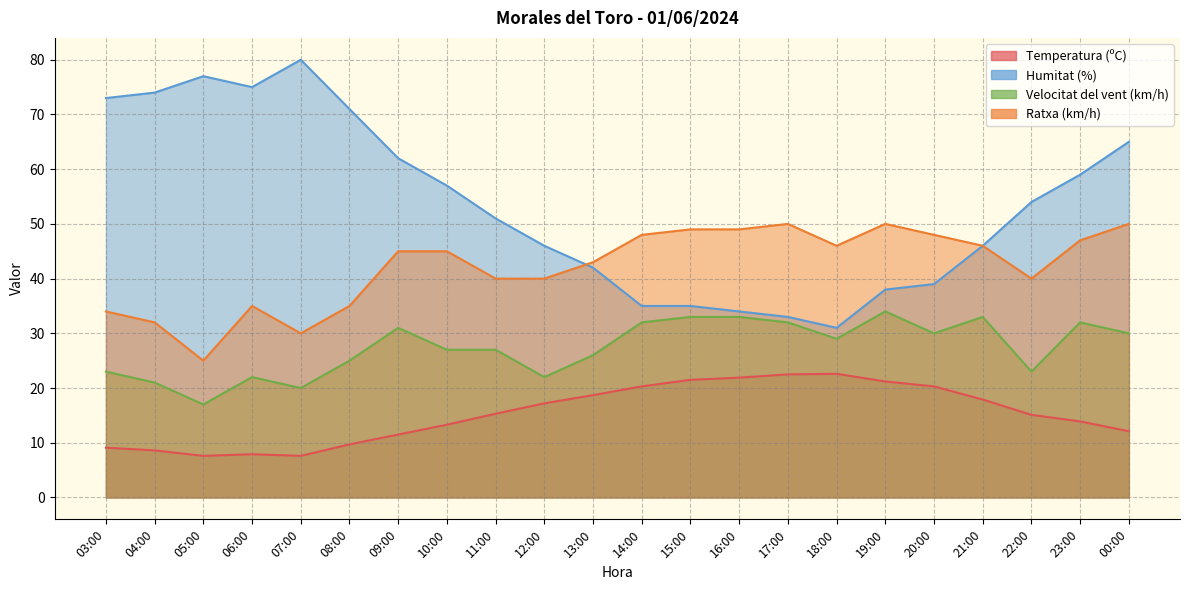

What is the spread (max minus min) of values at 11:00?

35.7